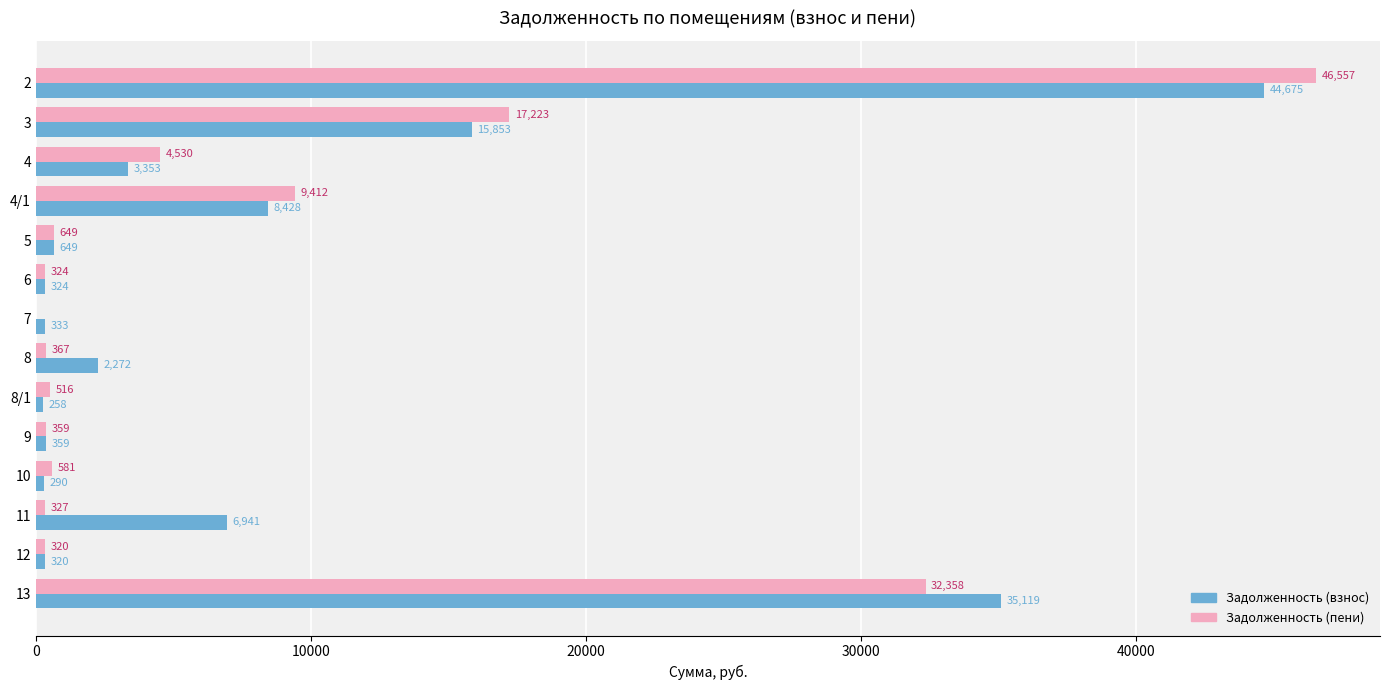

What is the total value across all series at 8?

2639.0